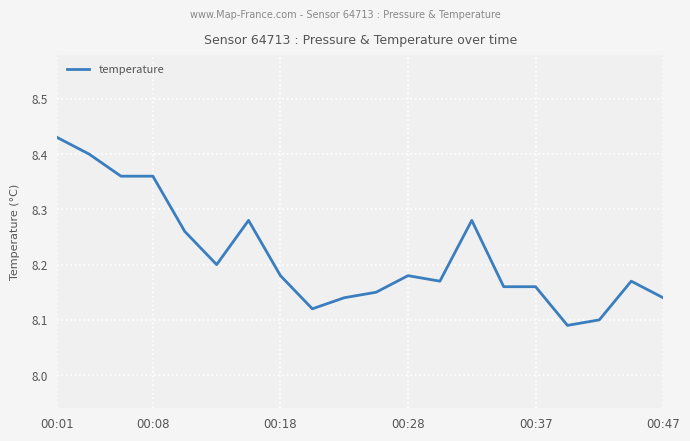

At which category does the chart reach its minimum across all series?

16